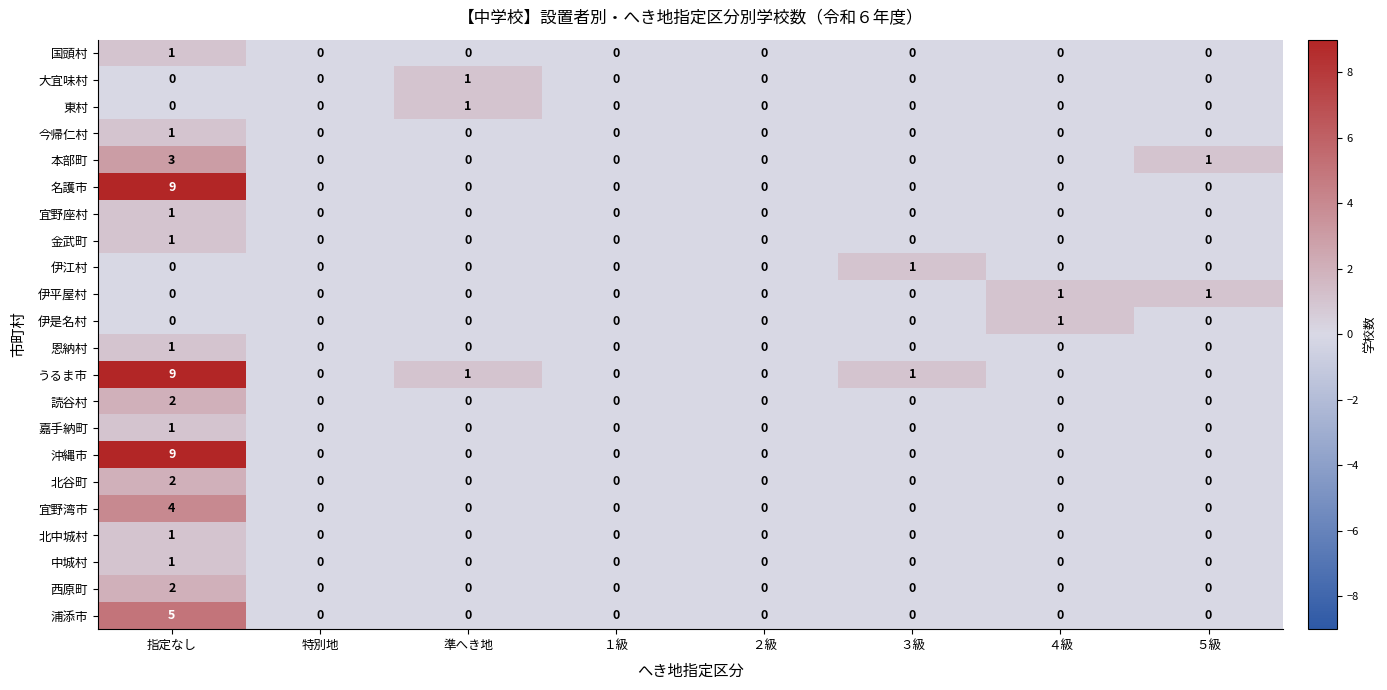

Which category has the highest value in the 東村 series?

準へき地